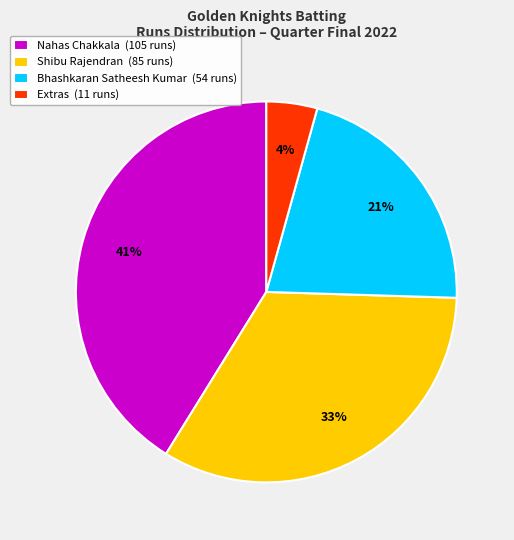

How many slices are in this pie chart?

4